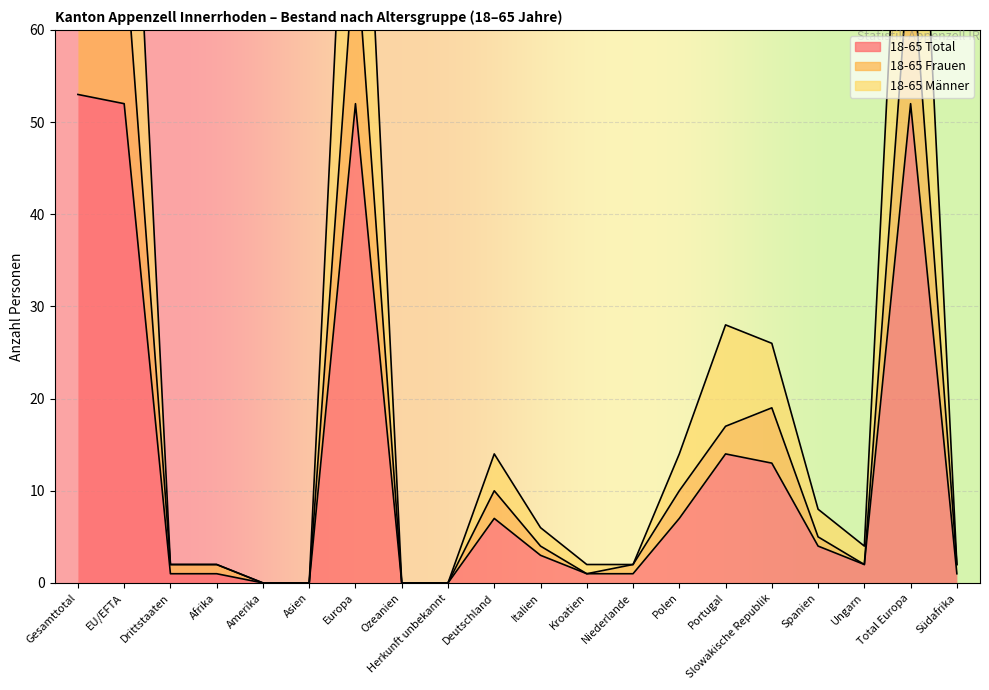

Where is 18-65 Total nearest to the value 26?

Portugal